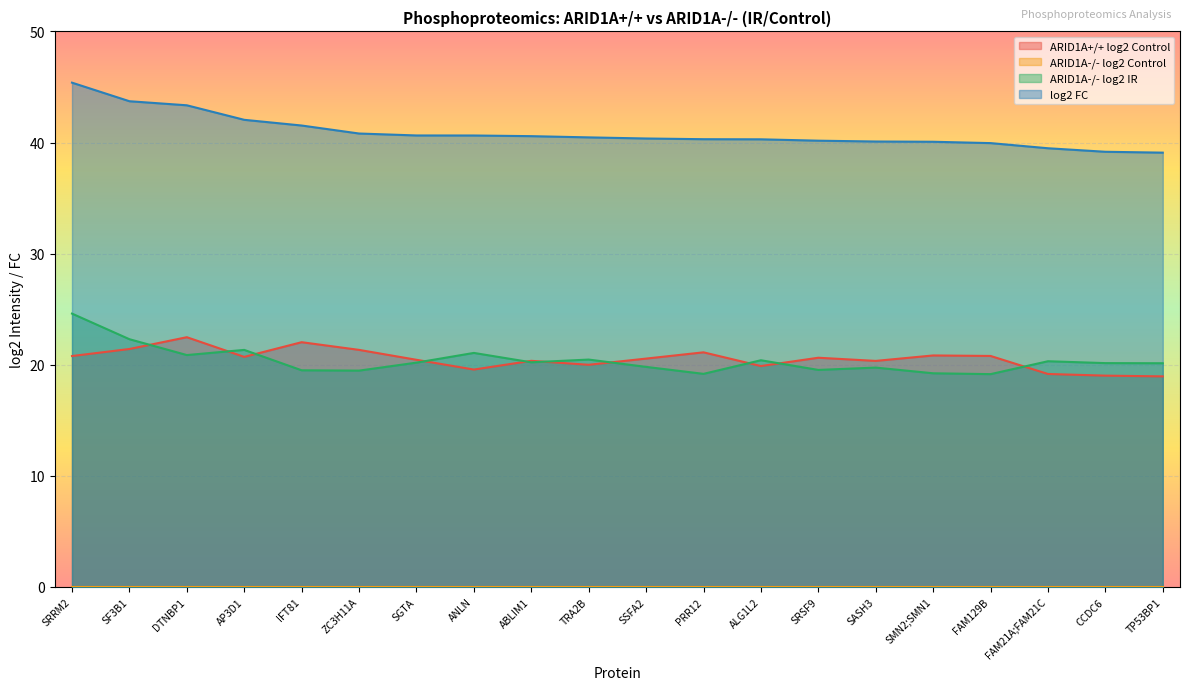

What is the total value across all series at SGTA?

81.3